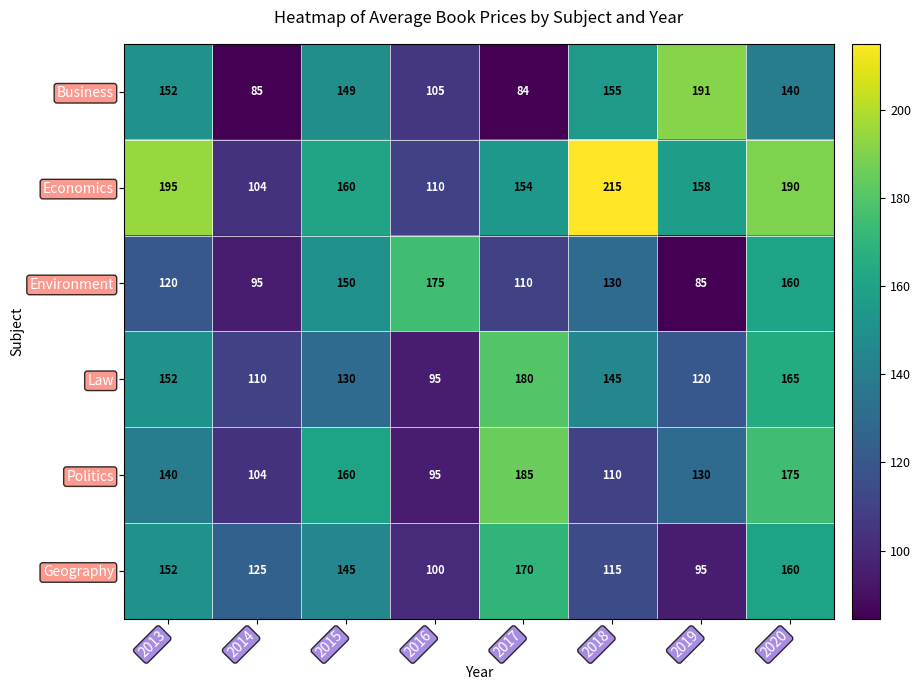

Is it true that Environment equals 33 at 2019?

False